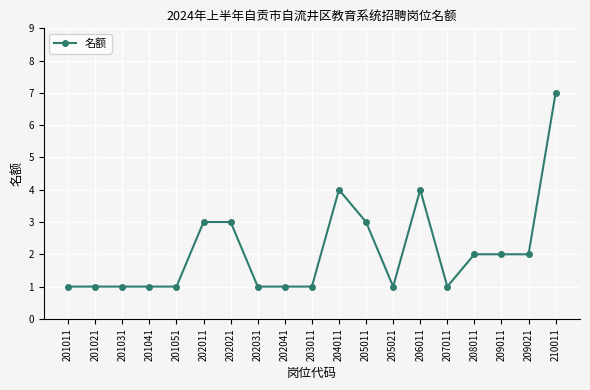

Reading left to right, extract all data points from this chart.

1	1	1	1	1	3	3	1	1	1	4	3	1	4	1	2	2	2	7